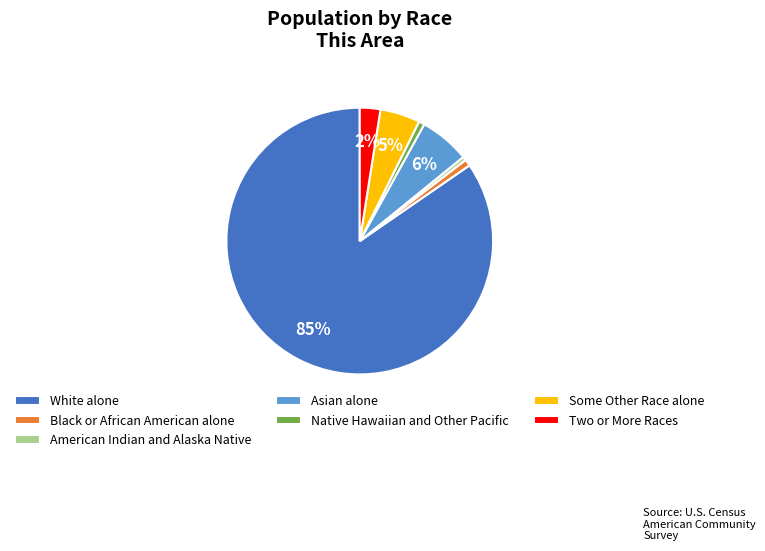

Which category has the biggest portion of the pie?

White alone